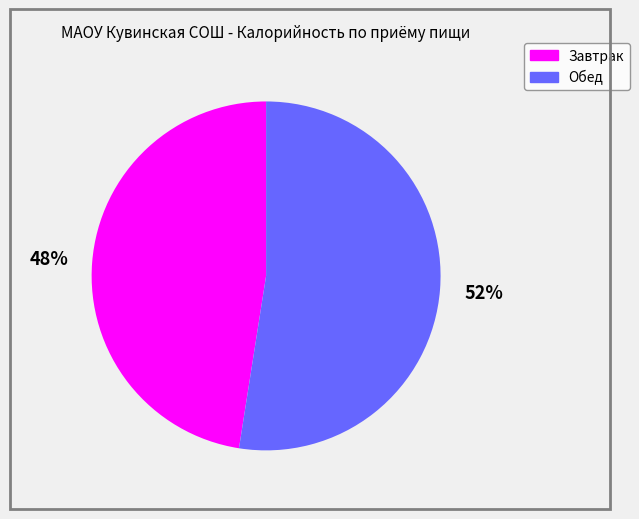

The Завтрак slice represents 48% of the pie. True or false?

True